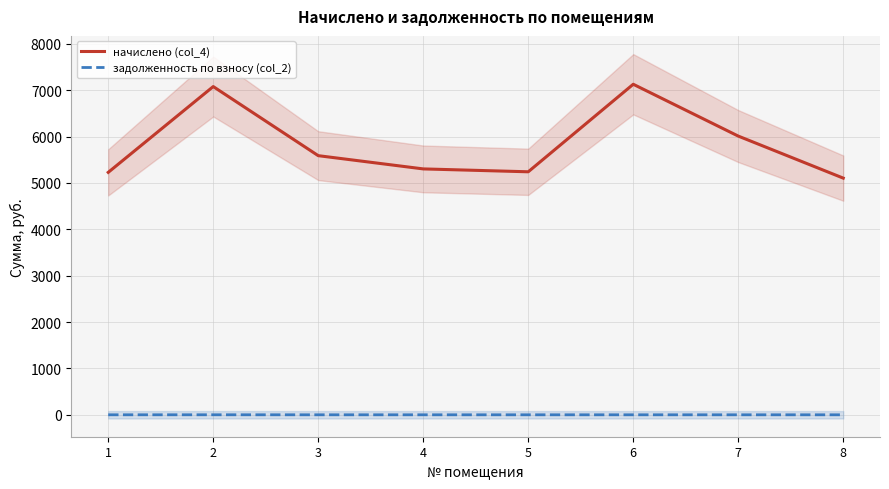

What is the spread (max minus min) of values at 7?

6011.3